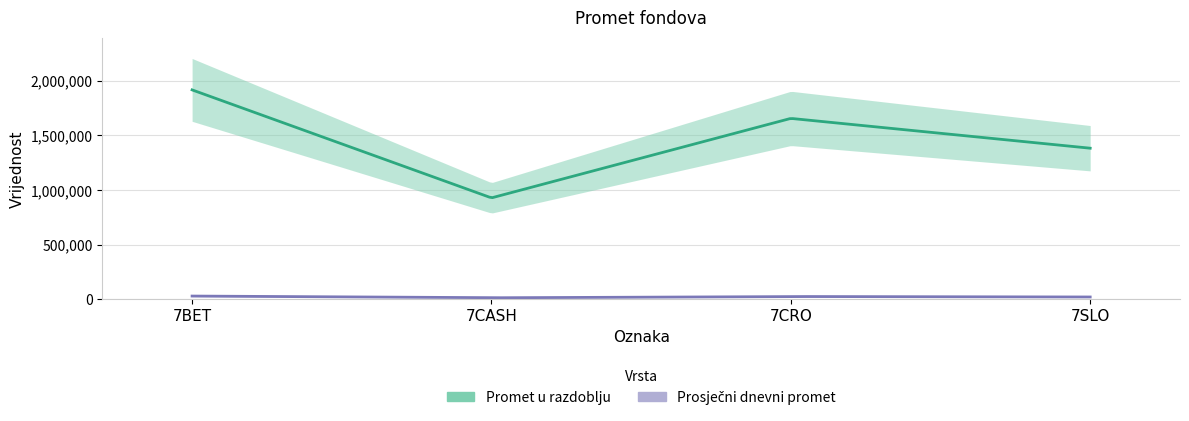

How many values in the Prosječni dnevni promet series are below 26257?

2